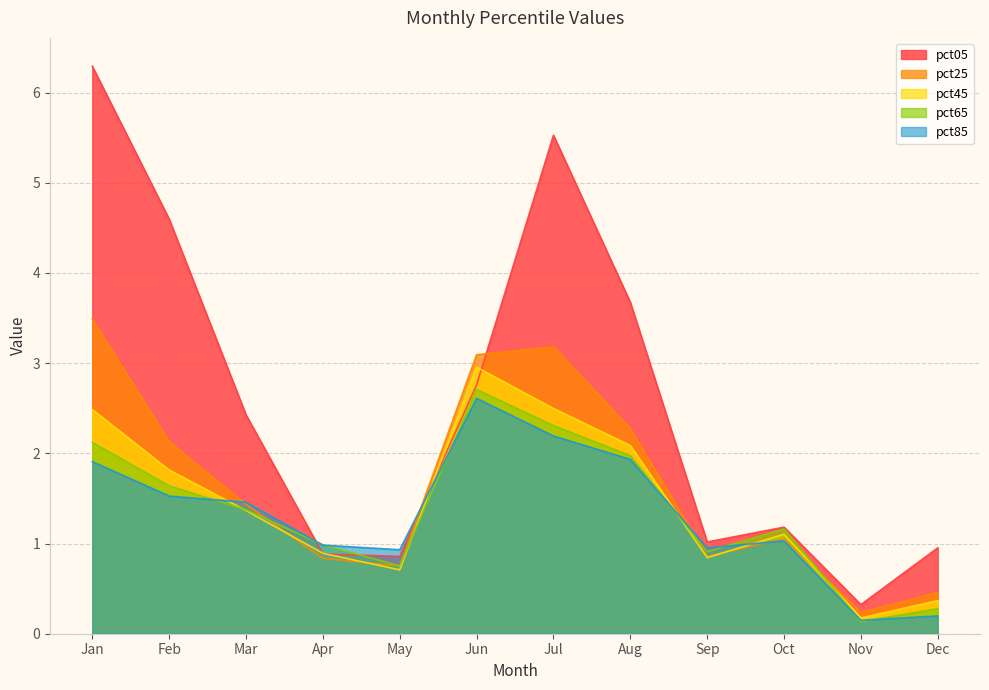

Which series has the widest spread of values?

pct05